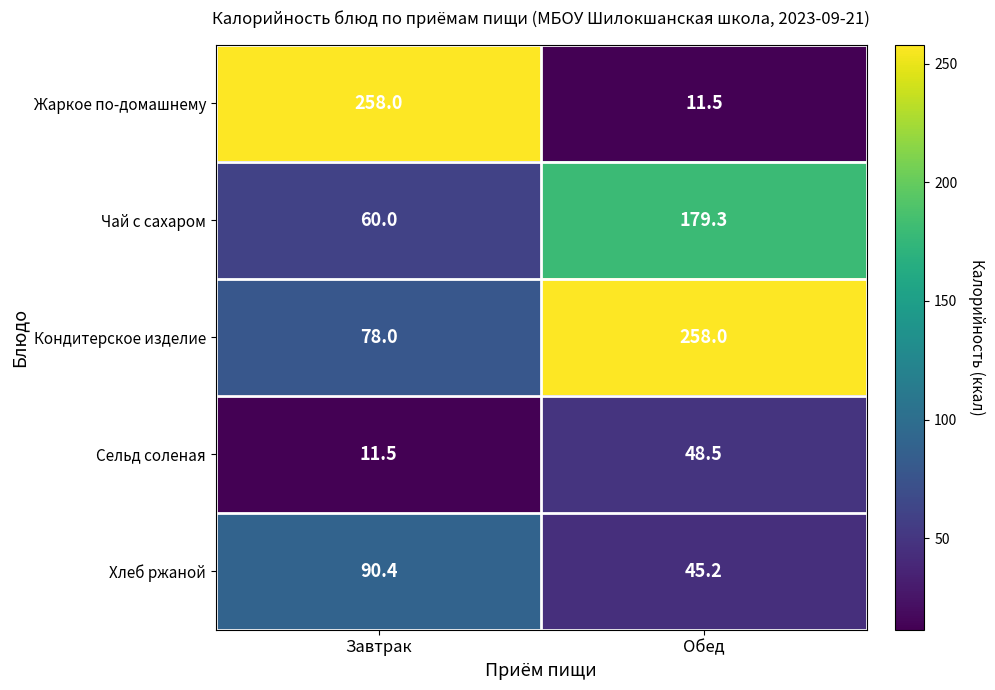

Reading right to left, what are all the values shown in this chart?

Жаркое по-домашнему: Обед=11.5	Завтрак=258.0
Чай с сахаром: Обед=179.3	Завтрак=60.0
Кондитерское изделие: Обед=258.0	Завтрак=78.0
Сельд соленая: Обед=48.5	Завтрак=11.5
Хлеб ржаной: Обед=45.2	Завтрак=90.4